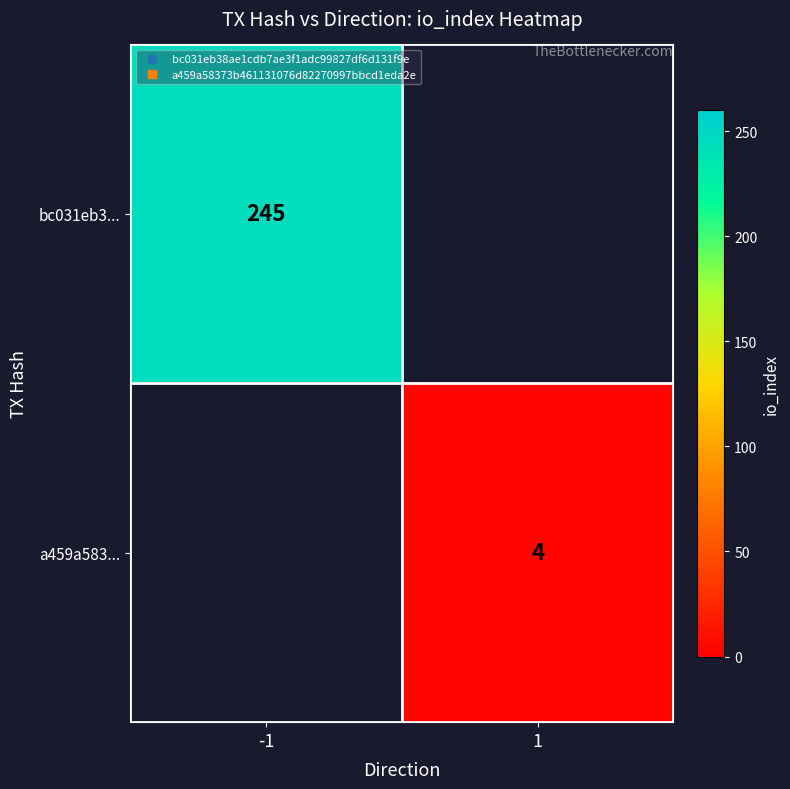

At how many categories does at least one series exceed 238?

1